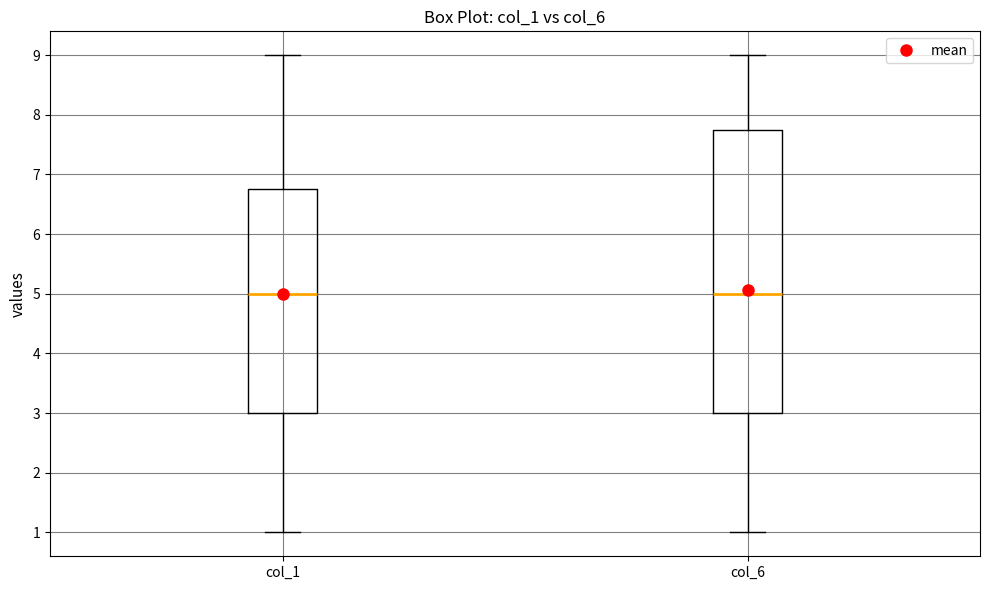

Reading left to right, read every box against the y-axis: the position of its median line, the range the box covers, and the ends of its whiskers. The values are not printed on the chart, so give them approximately, as read against the axis.

col_1: median 5.0, box 3.0 to 6.8, whiskers 1.0 to 9.0
col_6: median 5.0, box 3.0 to 7.8, whiskers 1.0 to 9.0